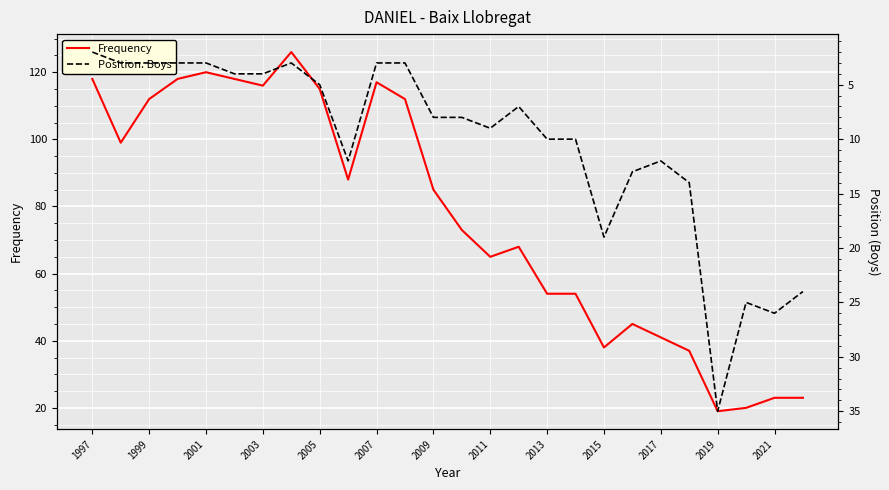

What is the lowest value of the Frequency series?

19